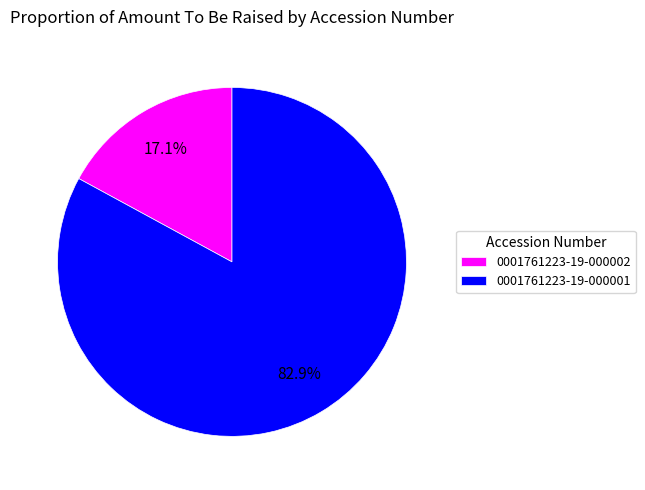

To the nearest percent, what is the difference between the largest and smallest slice percentages?

66%